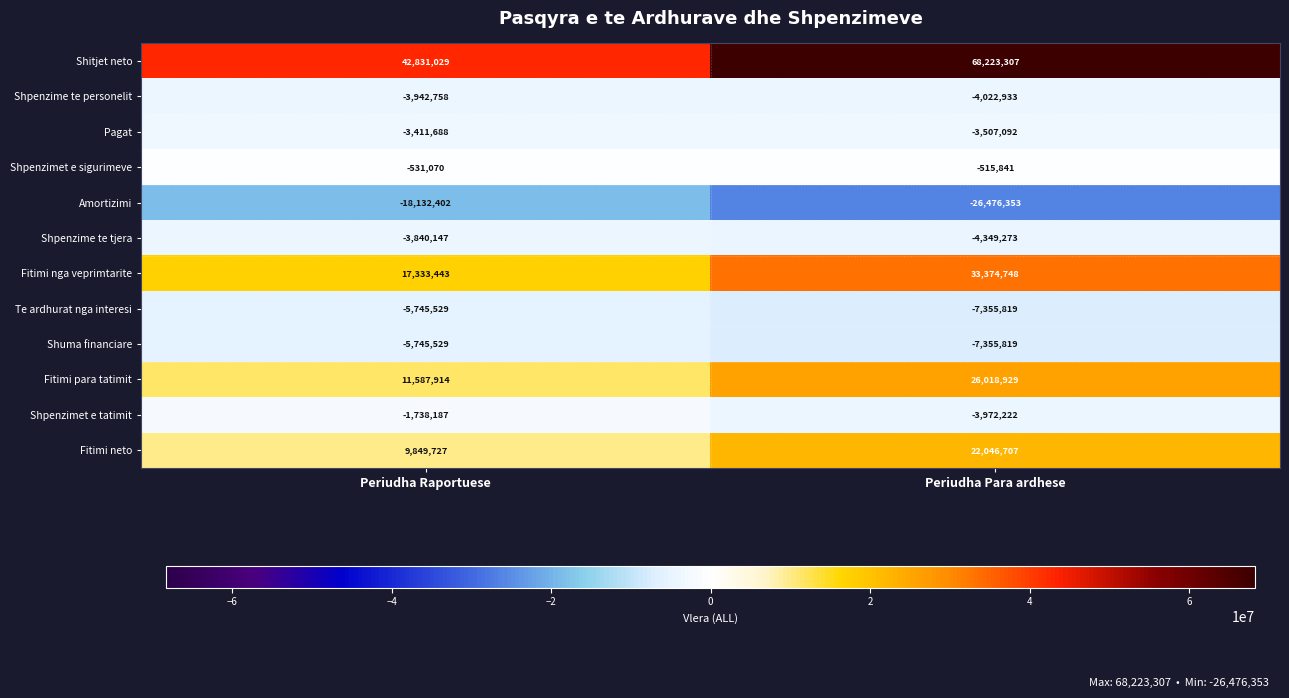

Rank the categories by Te ardhurat nga interesi value from lowest to highest.

Periudha Para ardhese, Periudha Raportuese